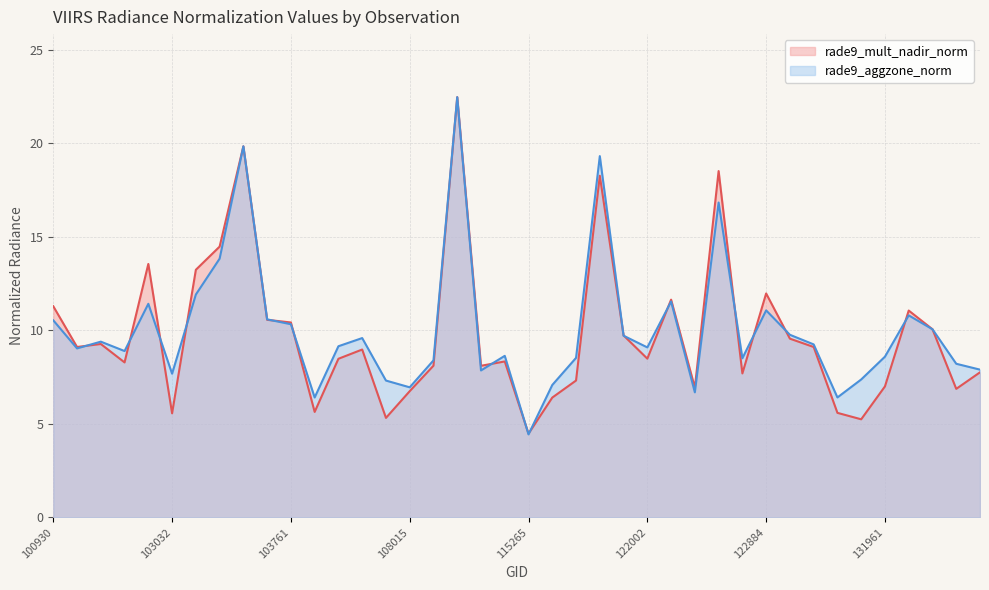

What is the difference between the rade9_mult_nadir_norm values at 131947 and 122002?

3.2